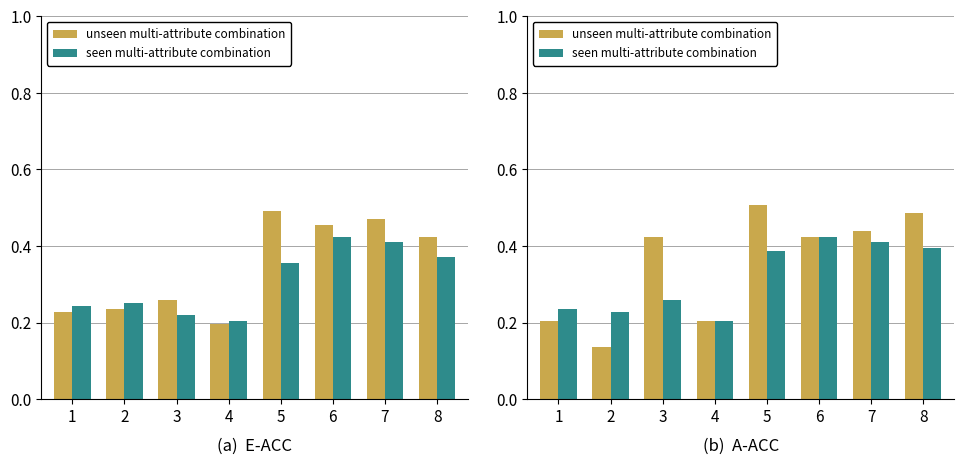

Which category has the lowest value in the seen multi-attribute combination series?

4